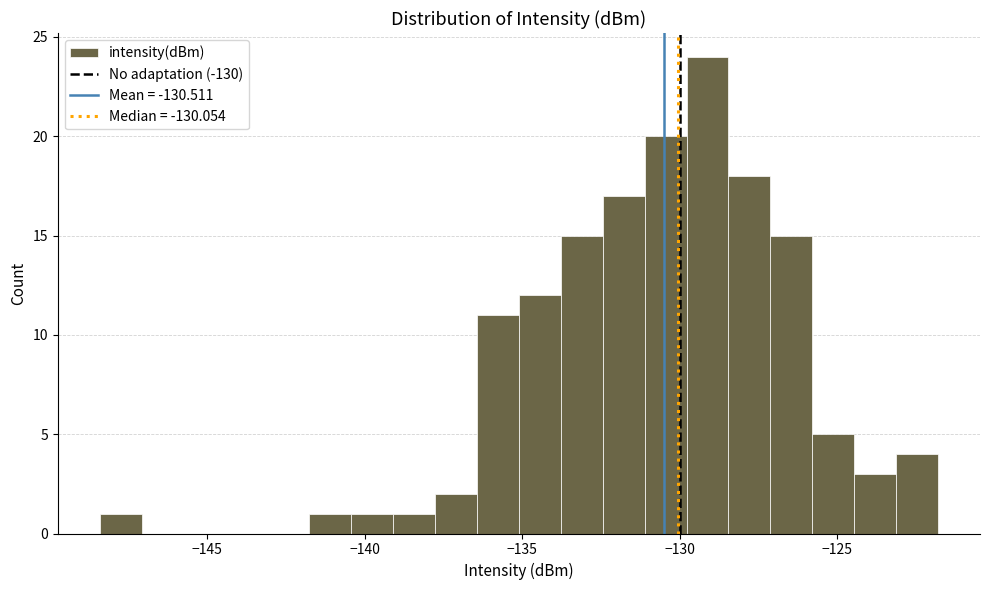

Around what value on the x-axis is the tallest bar? Give the approximate position of its centre, as read against the axis.

-129.0